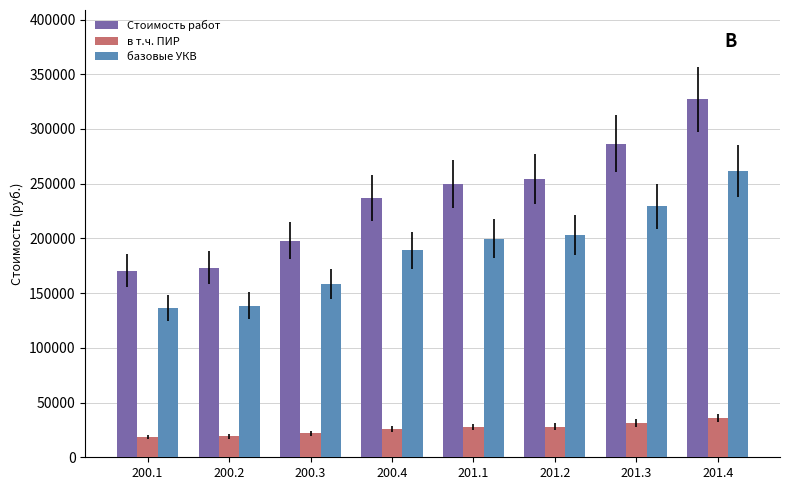

Rank the series at 200.1 from lowest to highest value.

в т.ч. ПИР, базовые УКВ, Стоимость работ